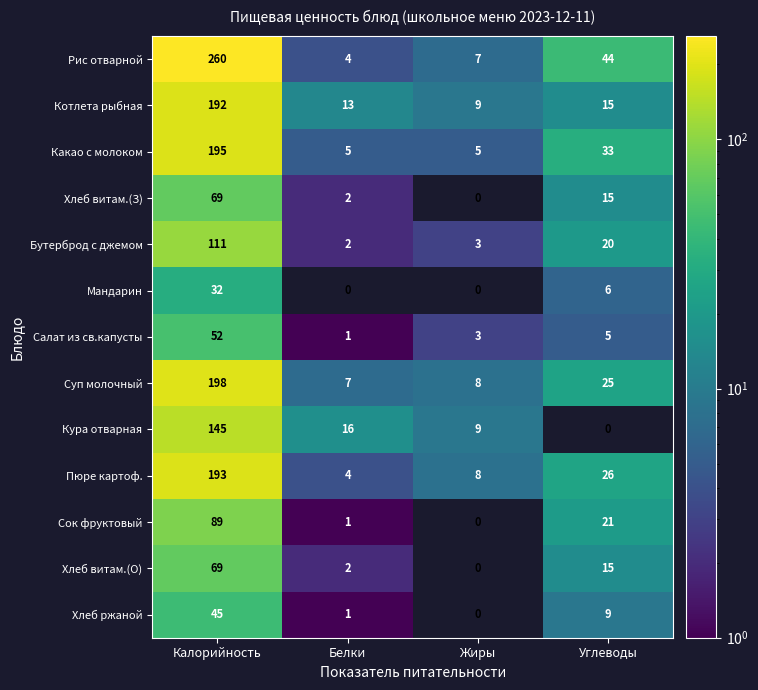

What is the sum of all Хлеб ржаной values?

55